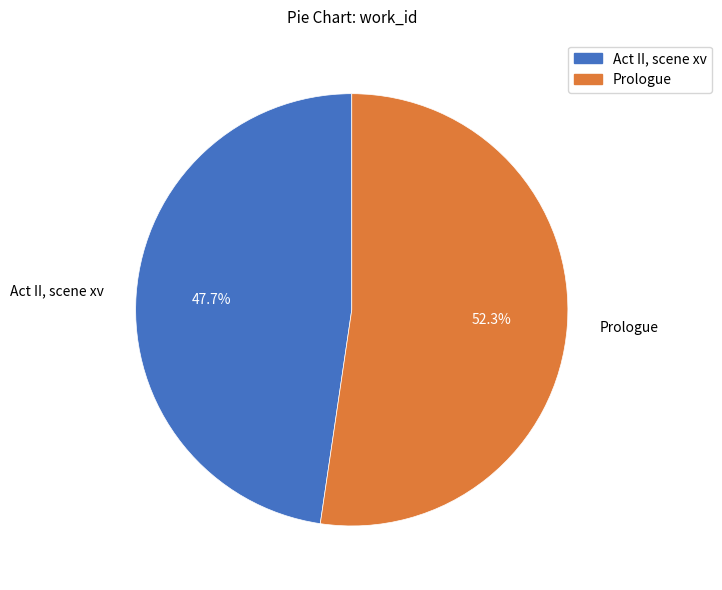

The Prologue slice represents 52% of the pie. True or false?

True